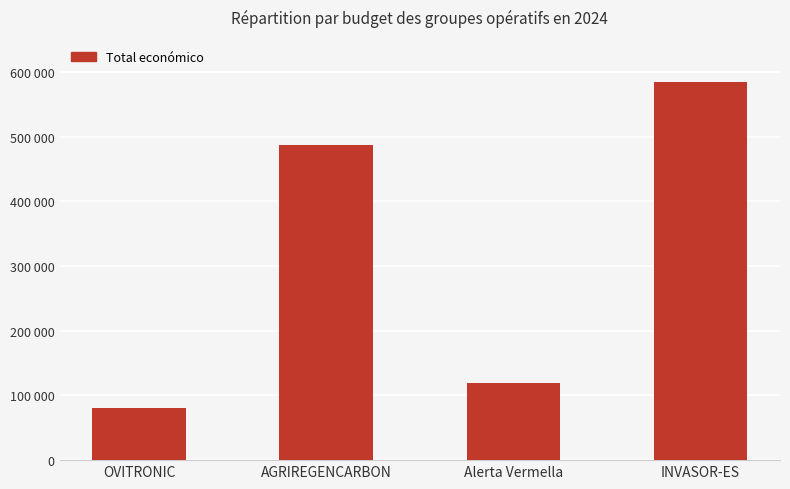

Between INVASOR-ES and OVITRONIC, which is larger?

INVASOR-ES